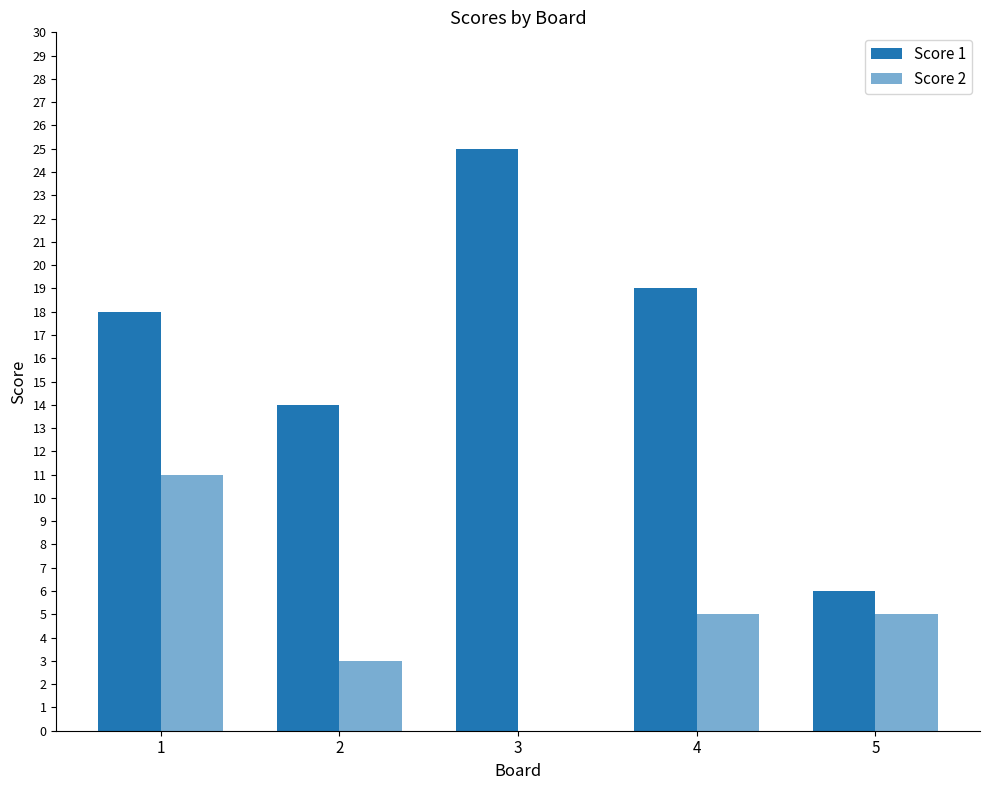

Reading left to right, extract all data points from this chart.

Score 1: 18	14	25	19	6
Score 2: 11	3	0	5	5